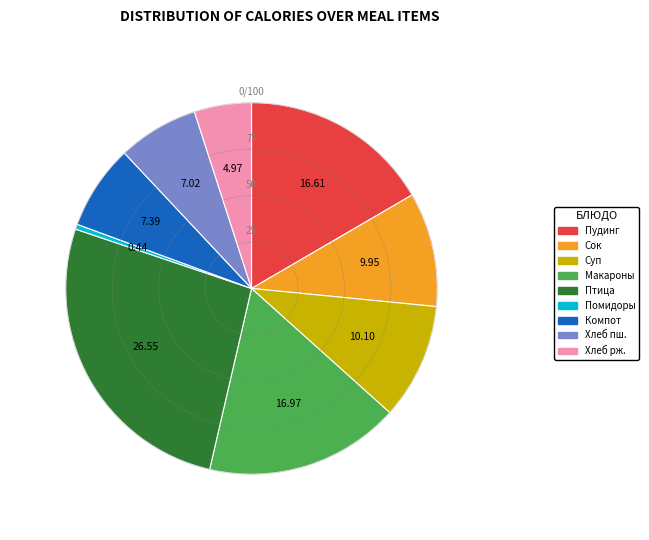

Does any single category account for the majority?

No